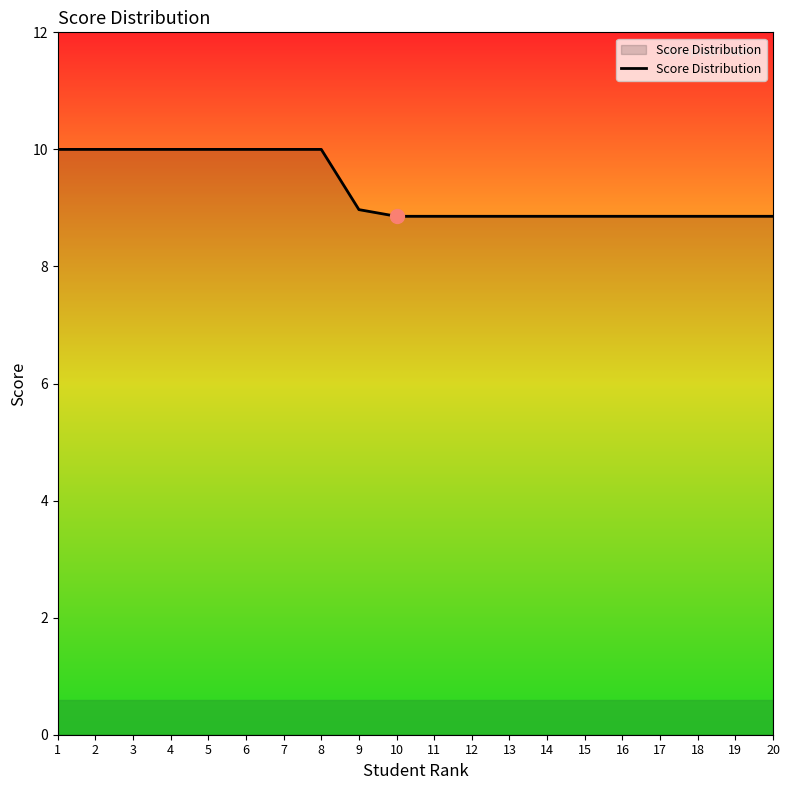

The chart shows a value of 10.0 at 2. True or false?

True